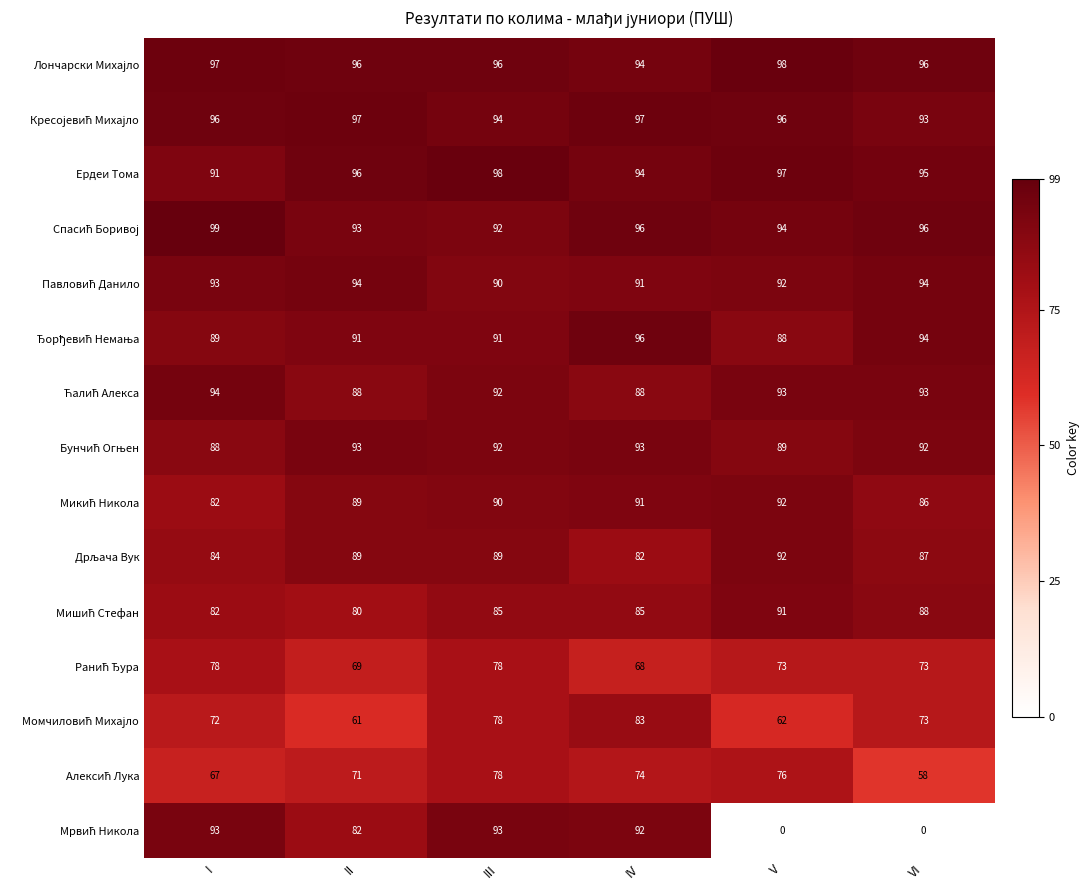

Count the number of data series in this chart.

15